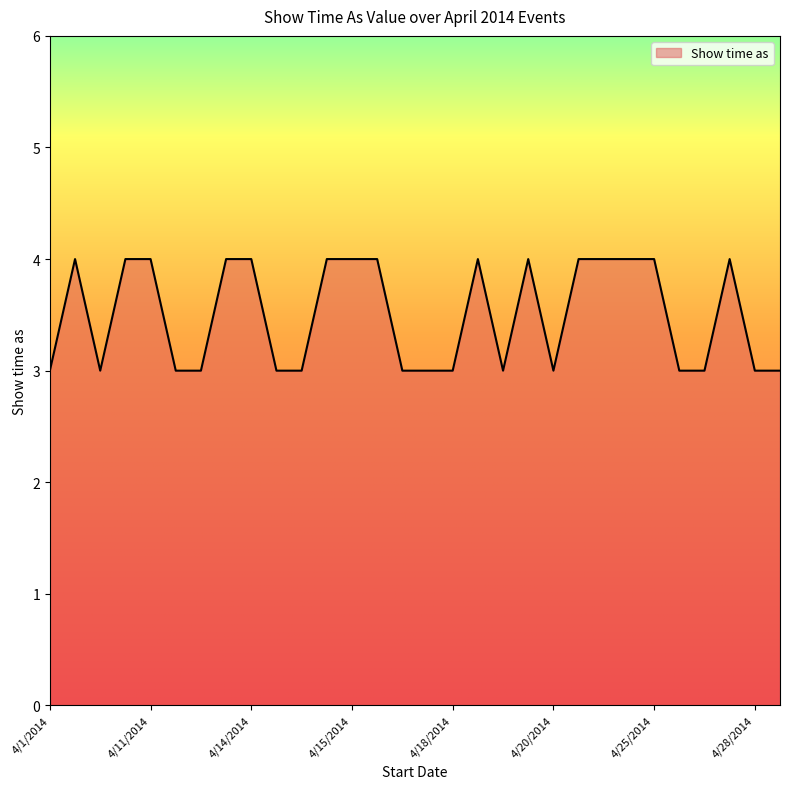

What is the sum of all values?

105